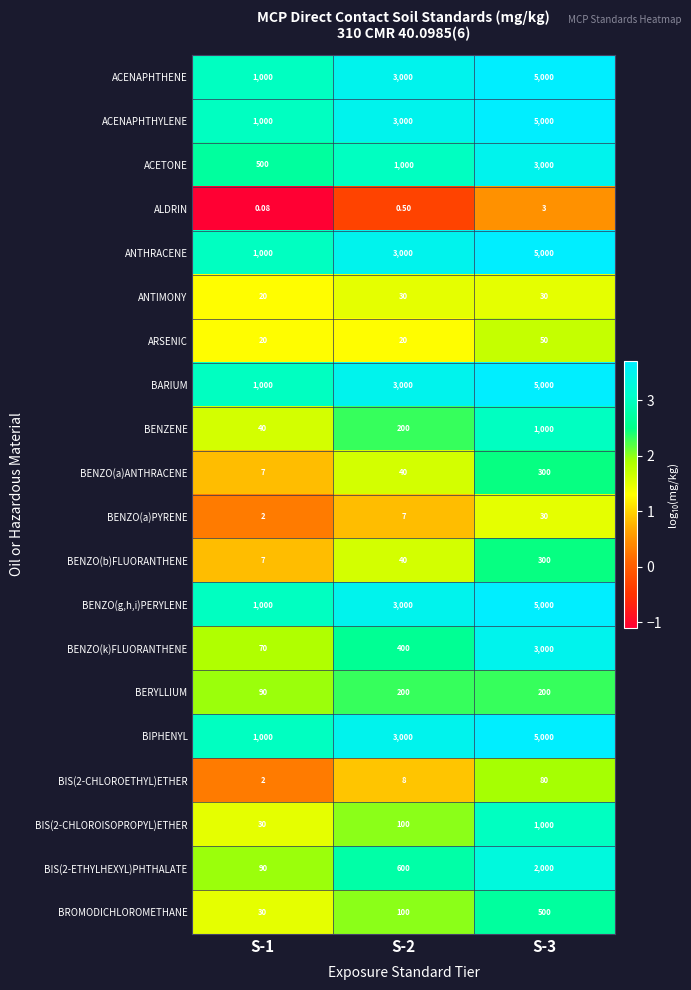

How many distinct data groups are displayed?

20